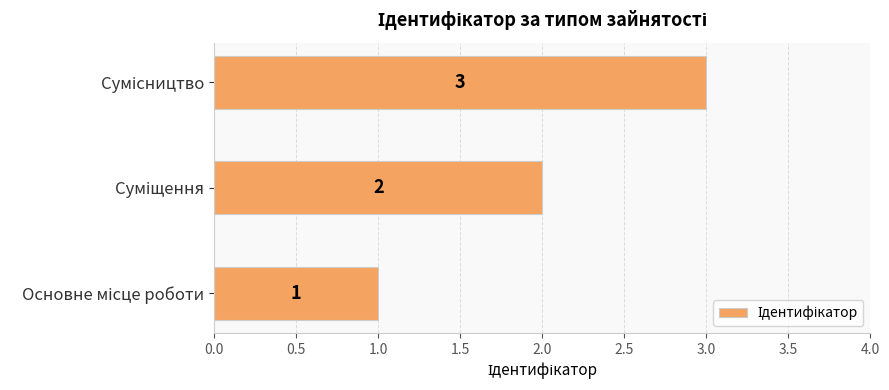

What is the sum of all values?

6